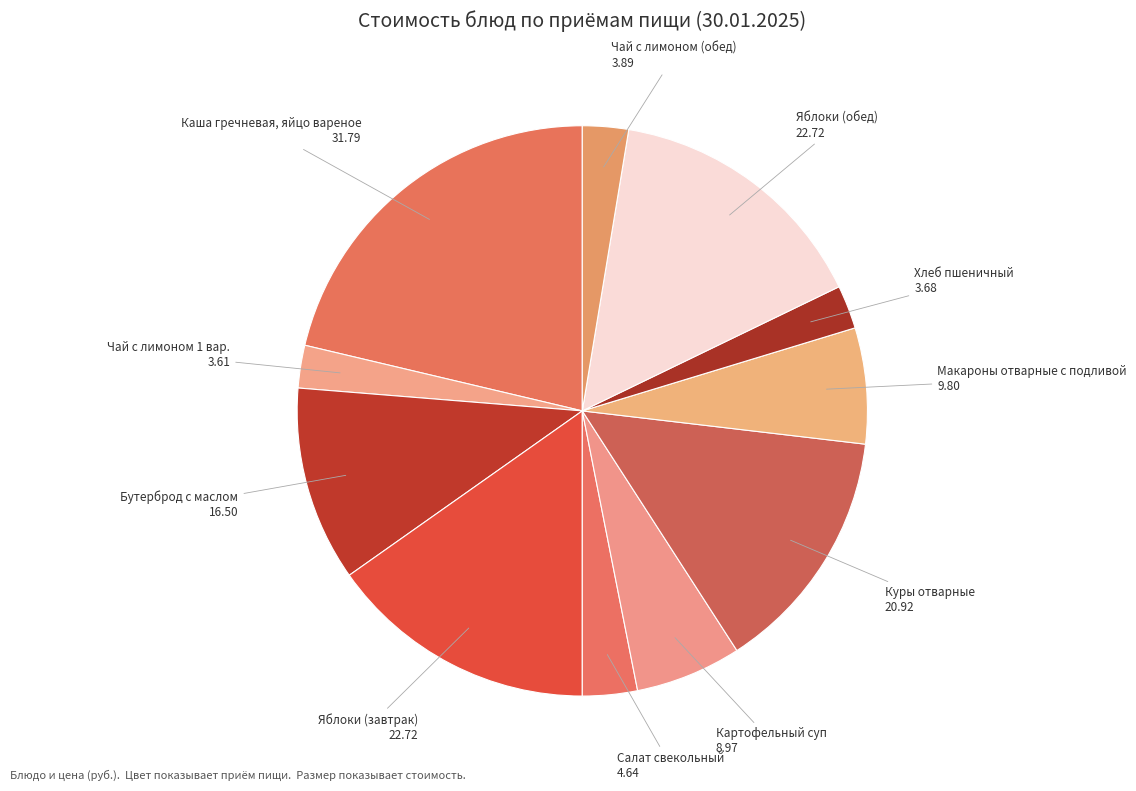

Which has a higher value, Картофельный суп or Яблоки (обед)?

Яблоки (обед)